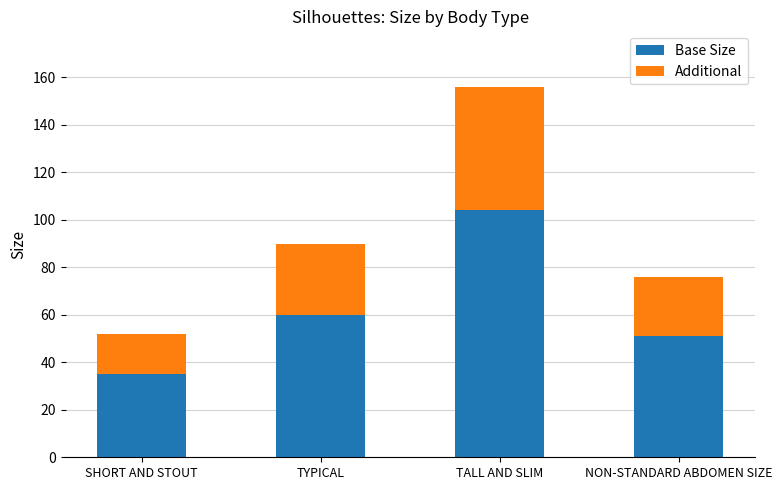

What is the maximum value for Base Size?

104